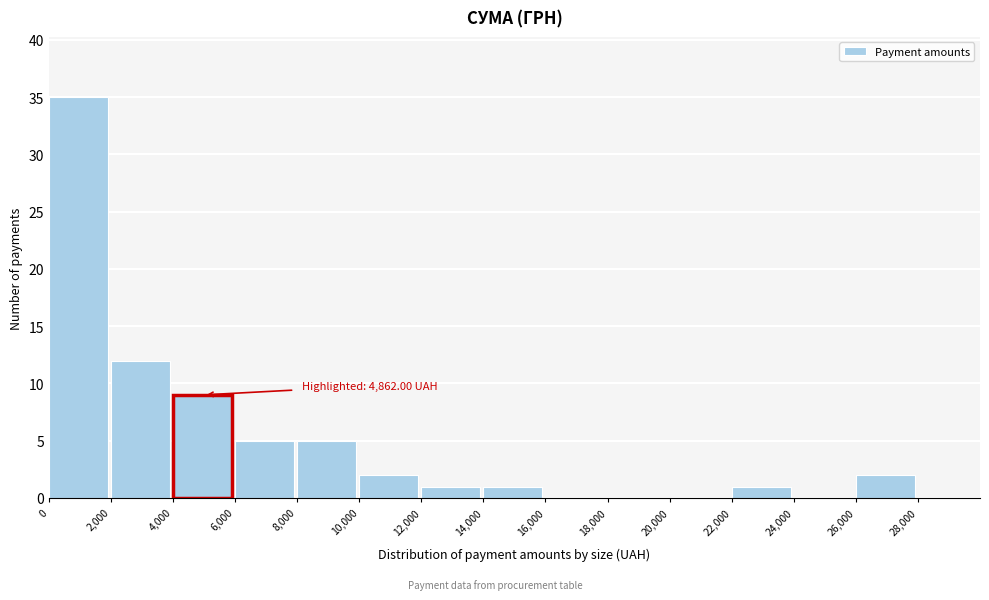

Which range on the x-axis has the tallest bar?

0 to 2000